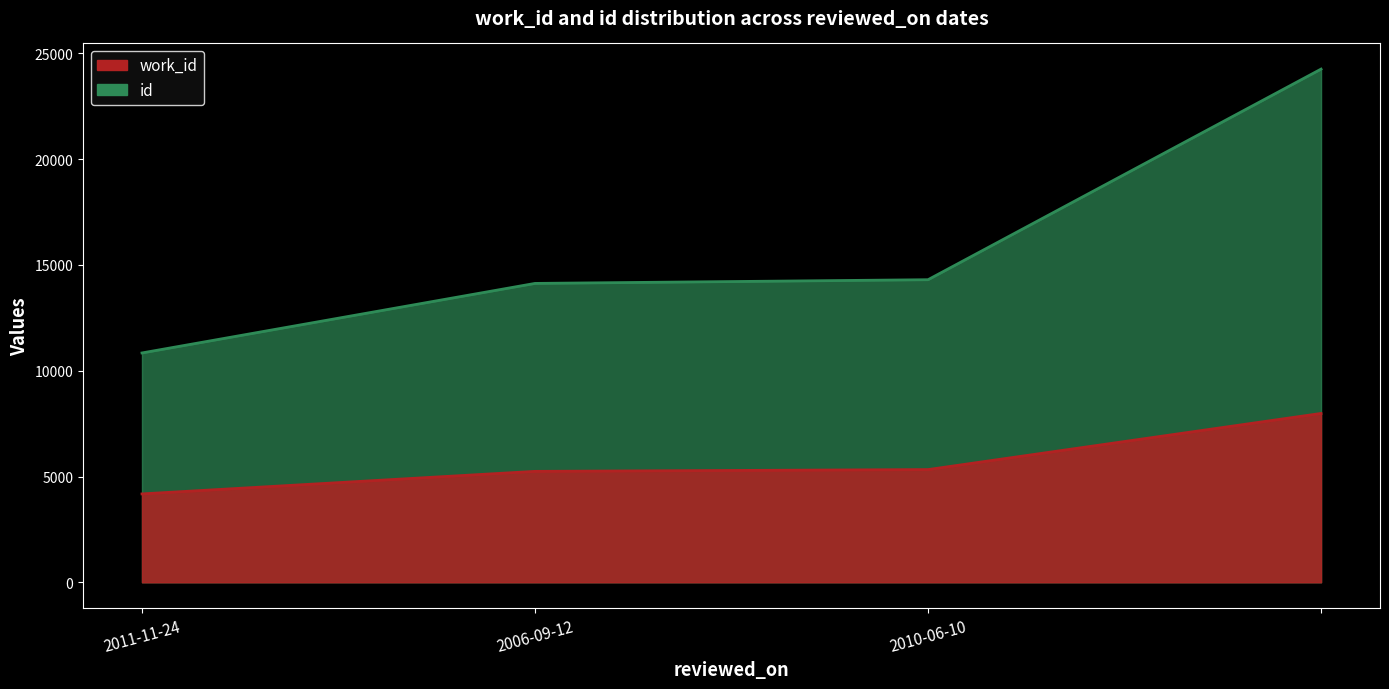

Rank the series by their average value, from highest to lowest.

id, work_id